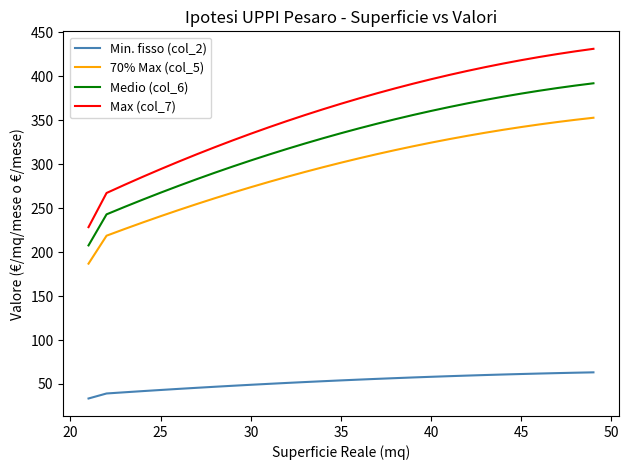

What is the lowest value of the Medio (col_6) series?

207.7